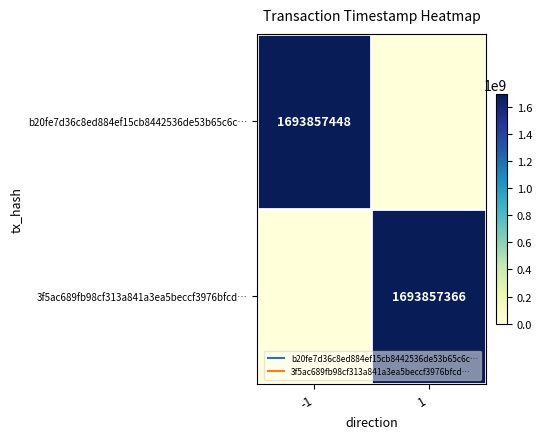

At how many categories does at least one series exceed 93478590?

2